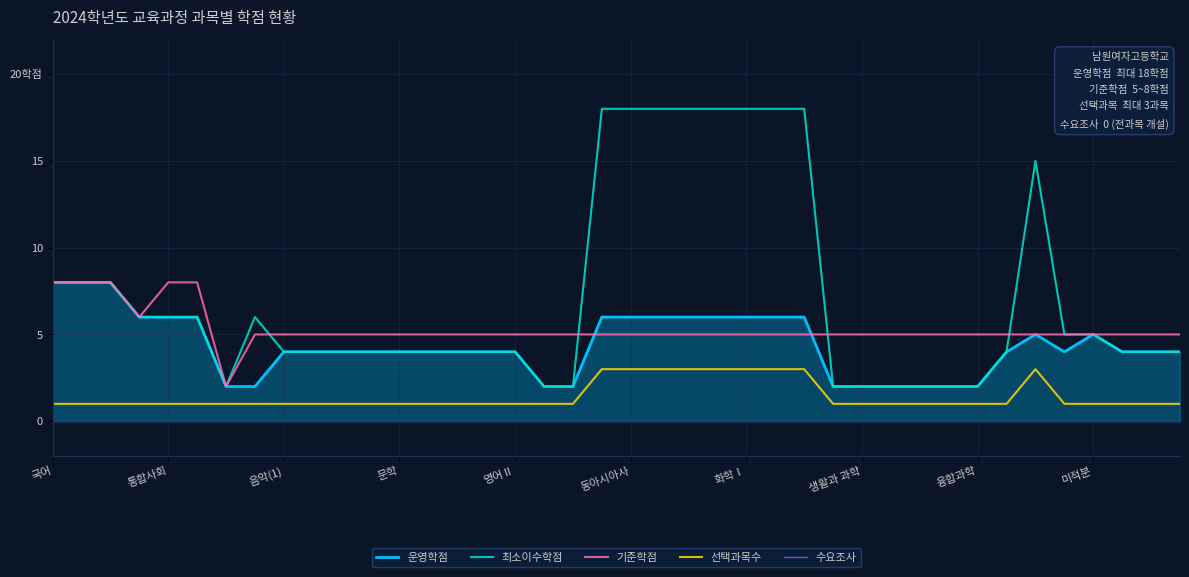

What is the difference between the highest and lowest values at 14?

5